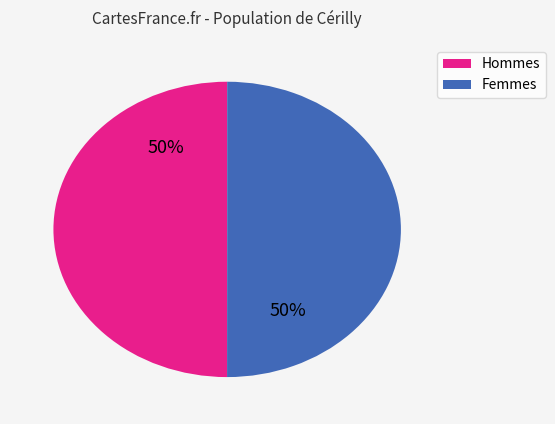

To the nearest percent, what is the average slice percentage?

50%